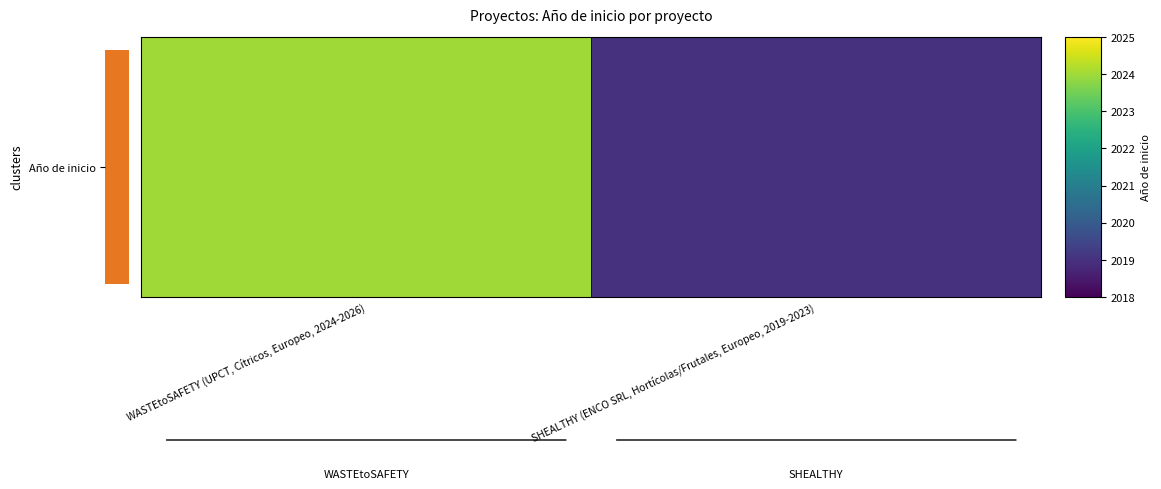

What is the average value?

2022